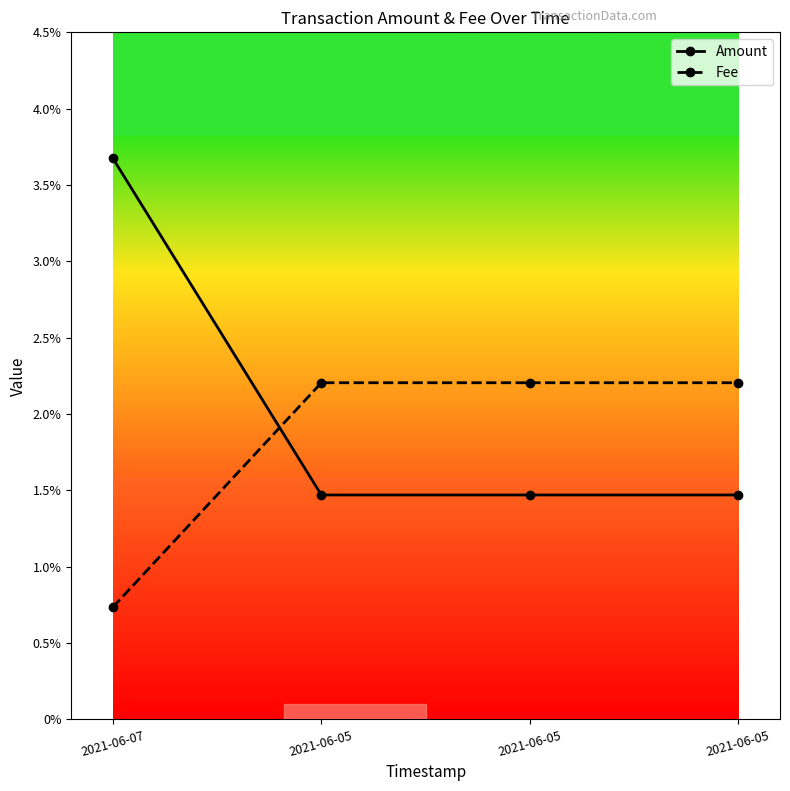

Which series has the widest spread of values?

Amount